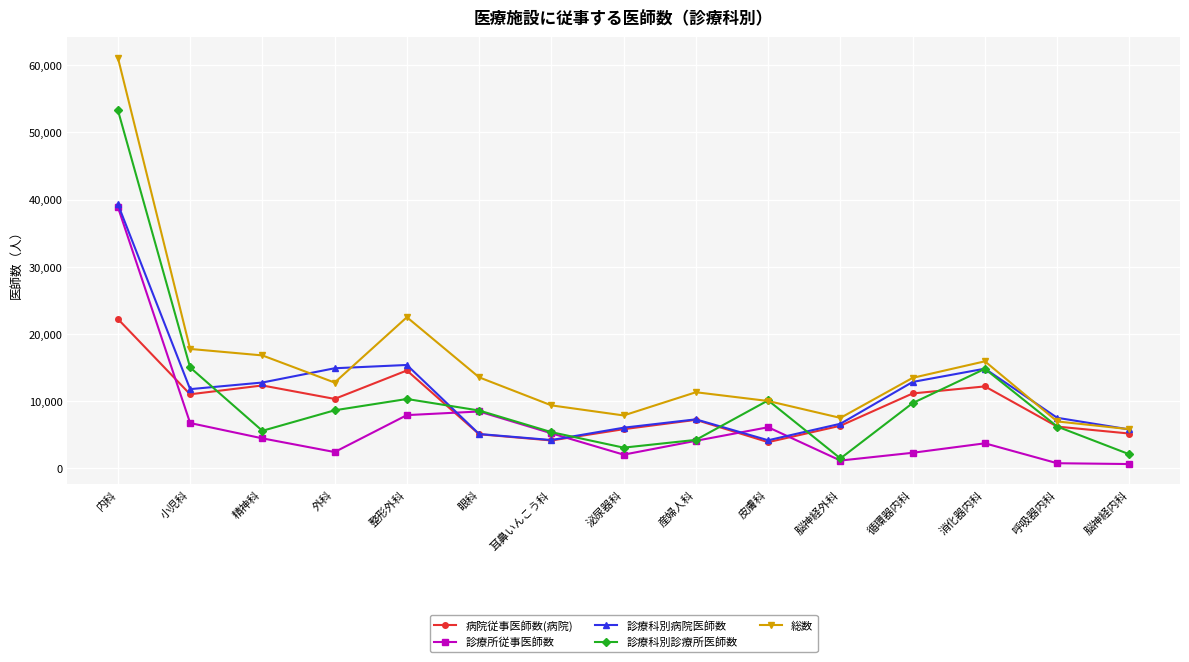

True or false: 総数 has a value of 11044 at 脳神経外科.

False